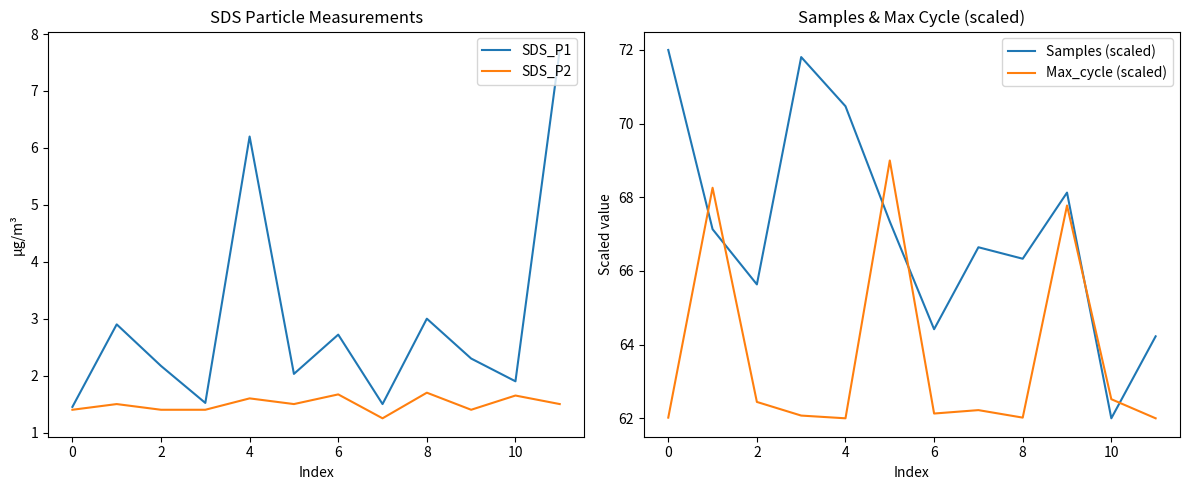

The SDS_P1 series shows 4.5 at 8. True or false?

False